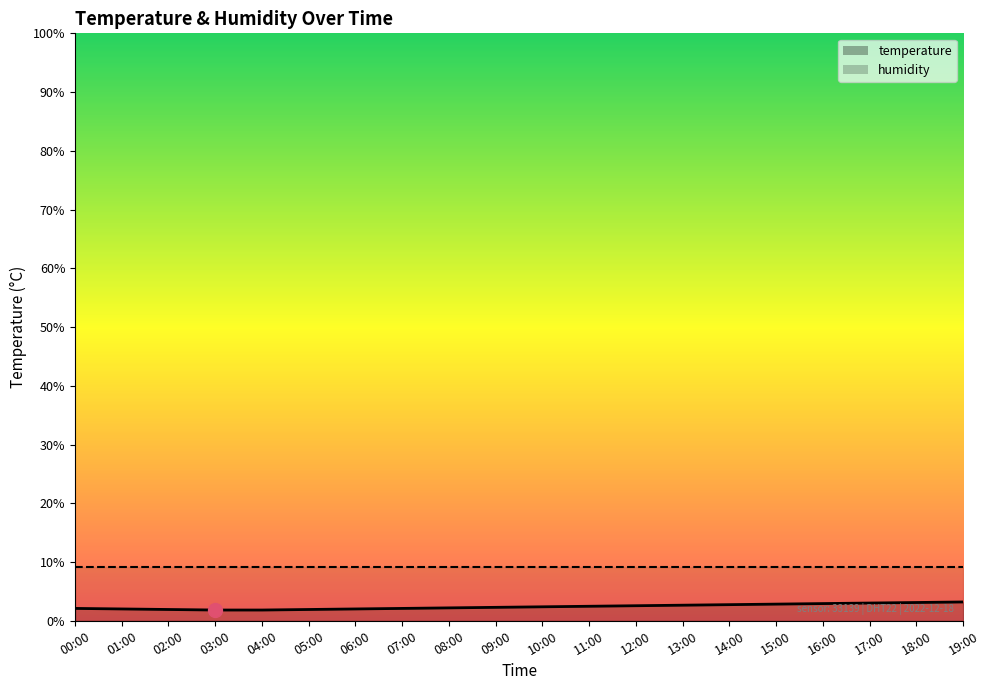

Rank the categories by value from lowest to highest.

03:00, 04:00, 02:00, 05:00, 01:00, 06:00, 00:00, 07:00, 08:00, 09:00, 10:00, 11:00, 12:00, 13:00, 14:00, 15:00, 16:00, 17:00, 18:00, 19:00